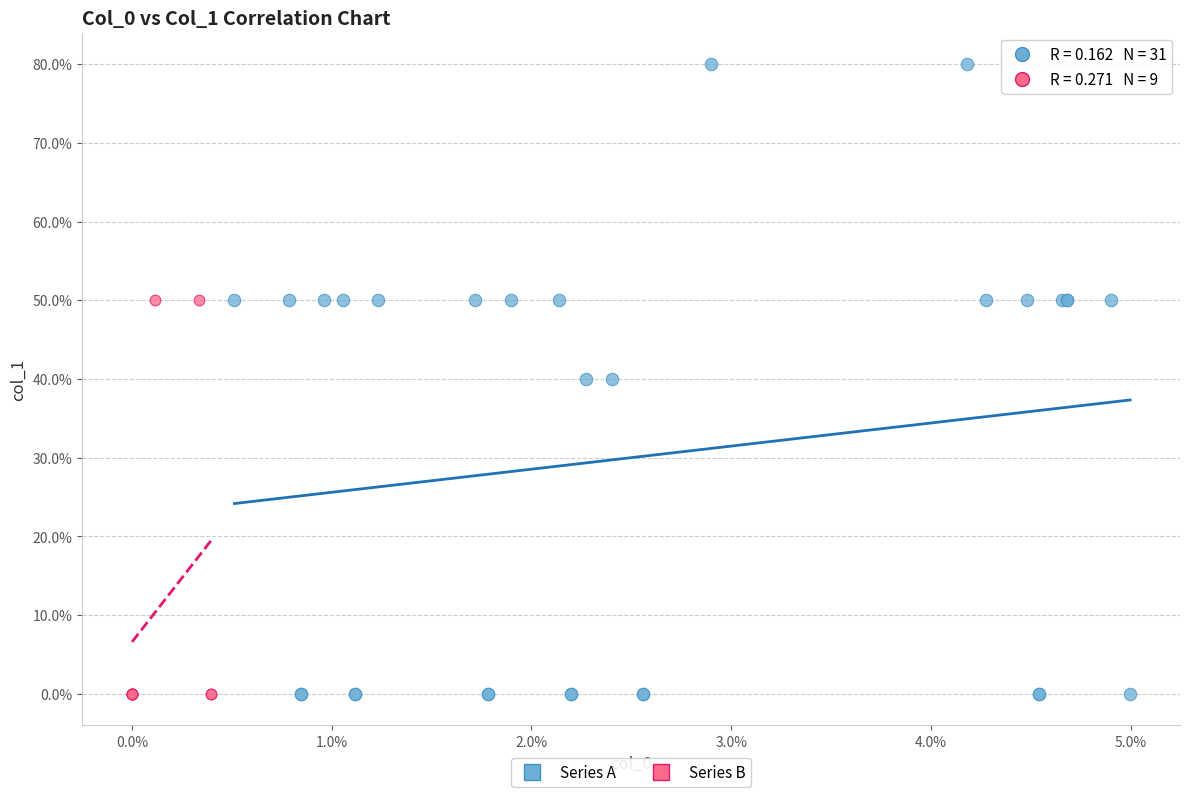

Which series reaches the maximum Y coordinate?

Series A